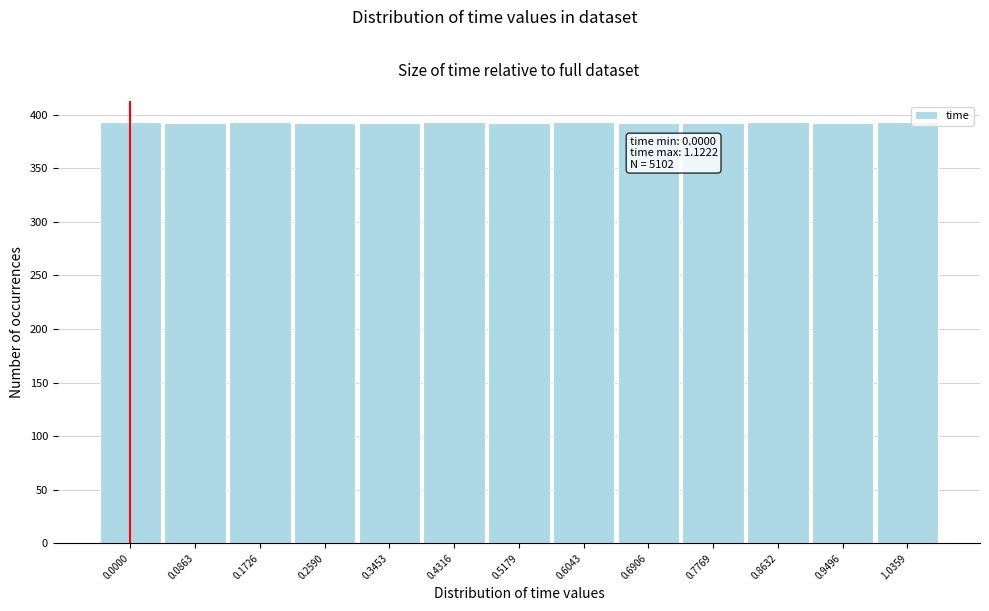

What is the average value?

392